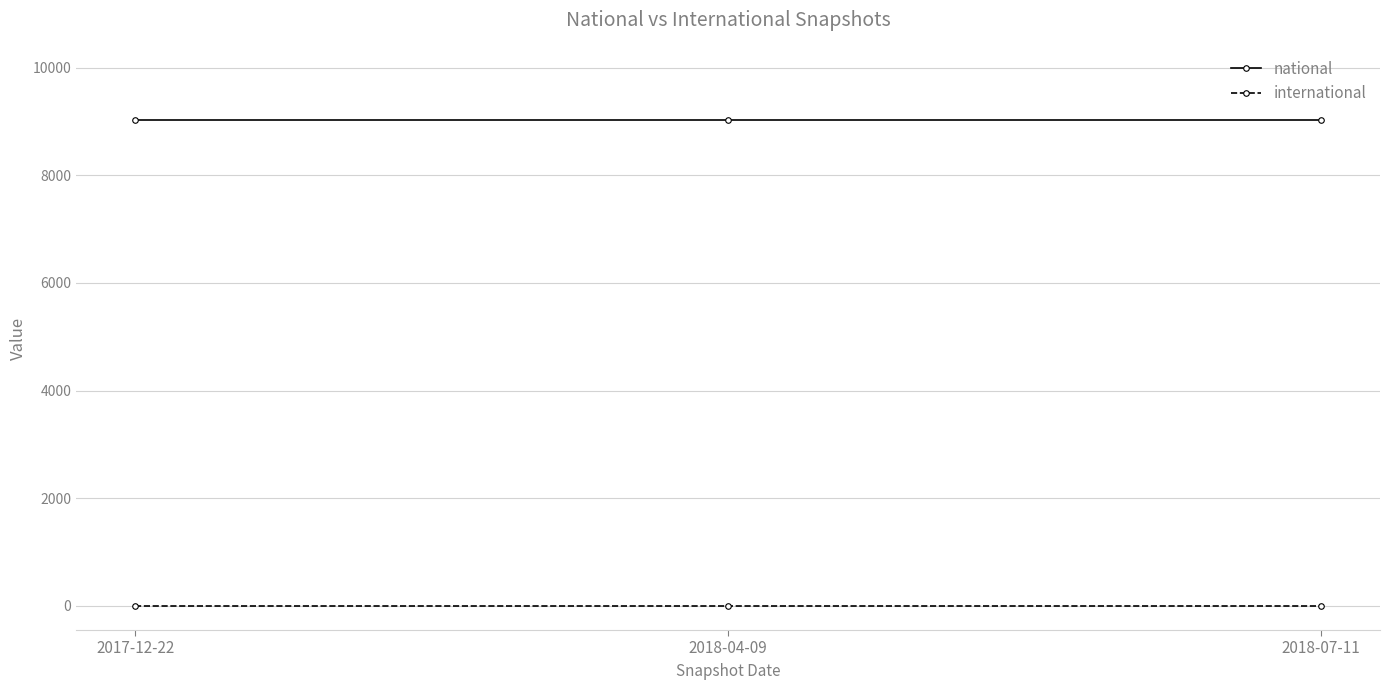

What is the maximum value shown in the chart?

9033